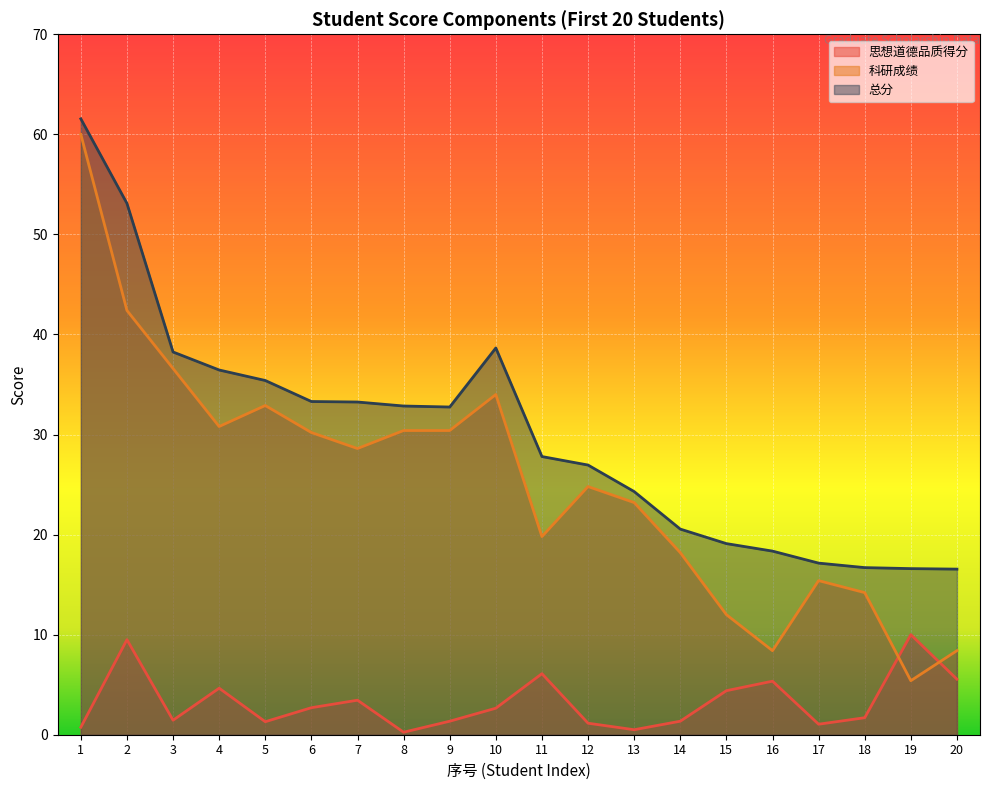

At which category is the sum across all series the highest?

1